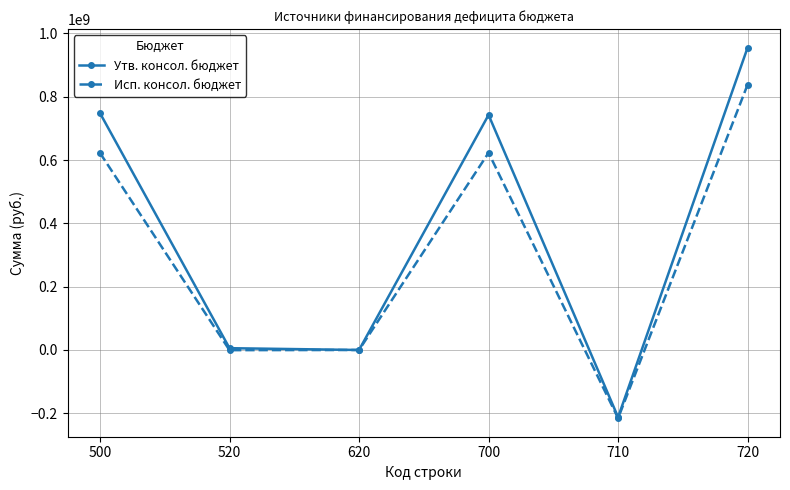

How many interior local valleys does the Утв. консол. бюджет series have?

2